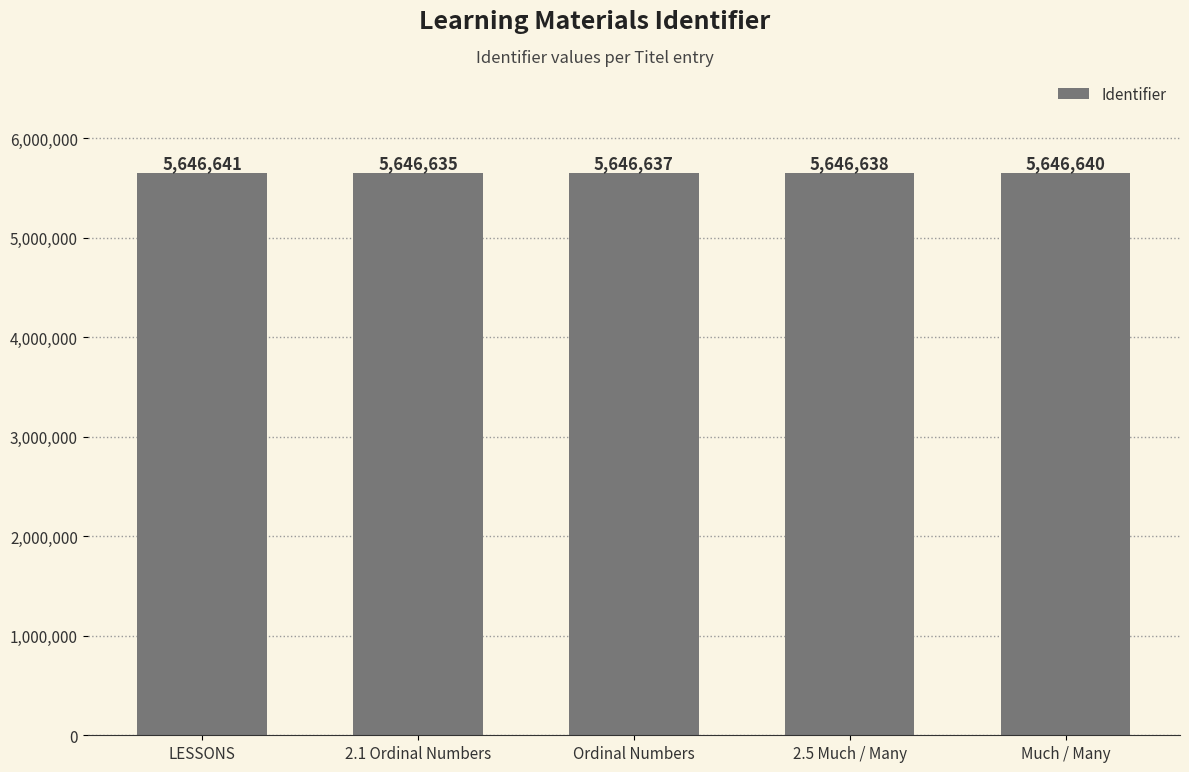

Which has a higher value, LESSONS or 2.5 Much / Many?

LESSONS